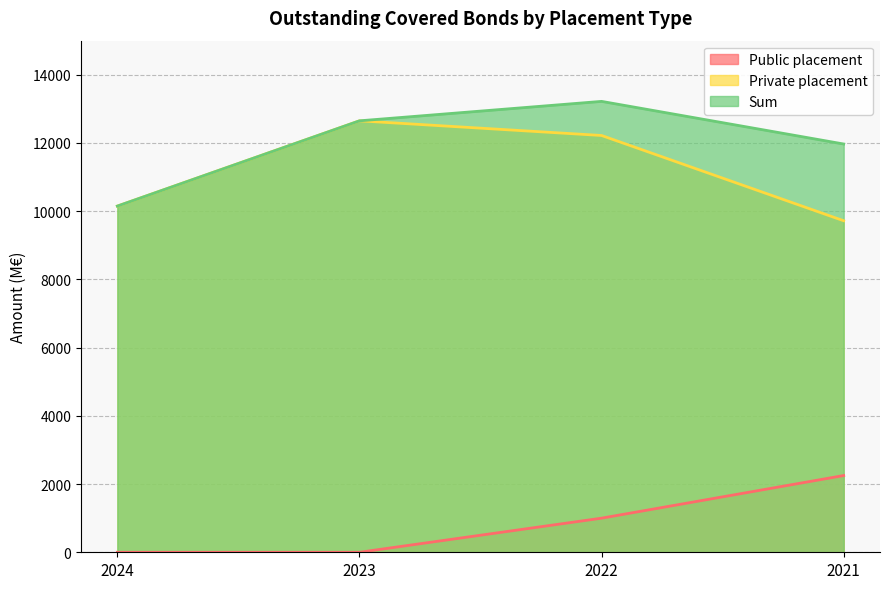

The value of Public placement at 2021 is 2250. True or false?

True